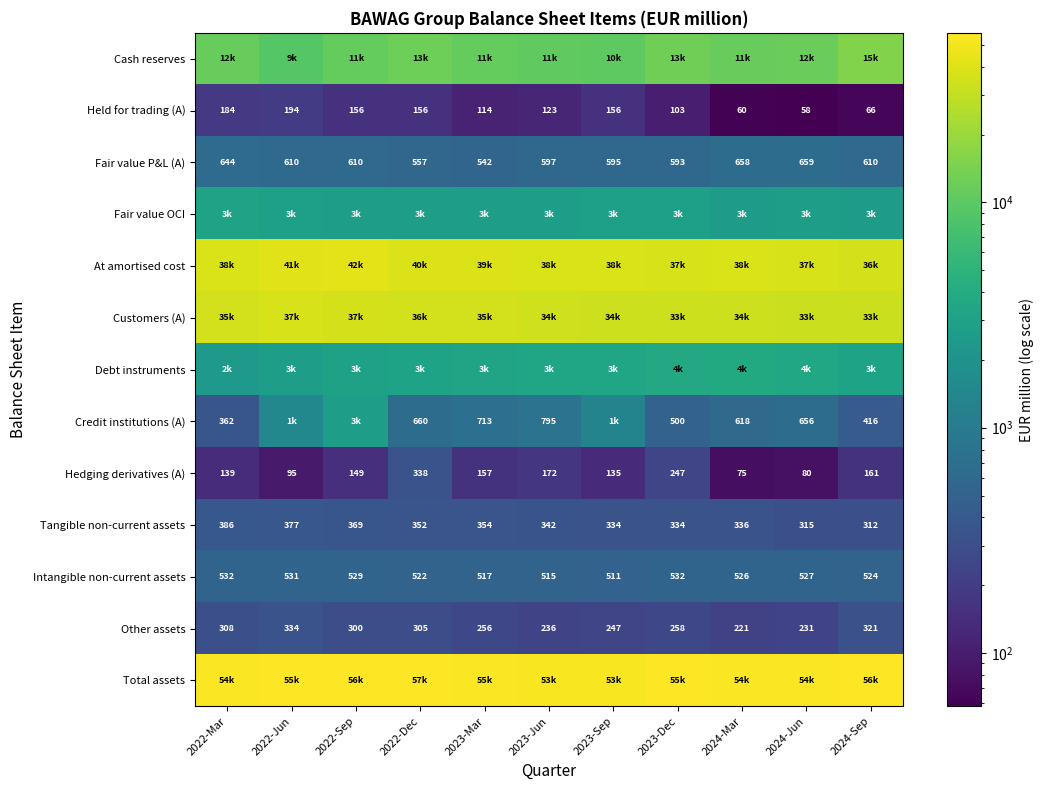

What is the sum of all Intangible non-current assets values?

5766